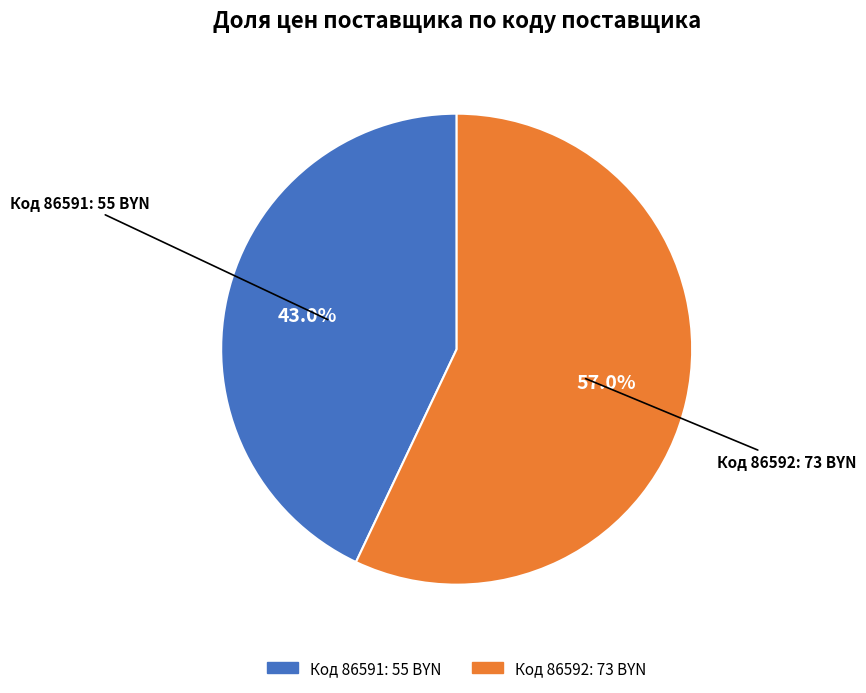

Is there a majority slice in this chart?

Yes